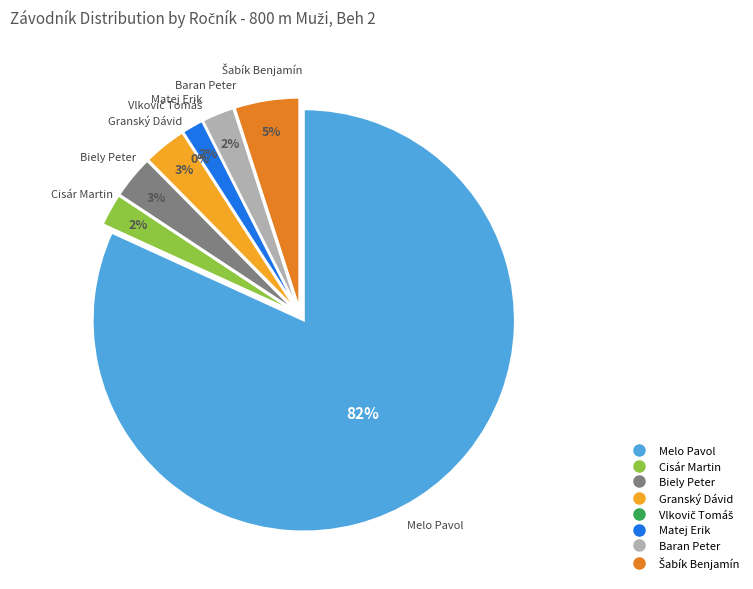

Which has a higher value, Biely Peter or Šabík Benjamín?

Šabík Benjamín